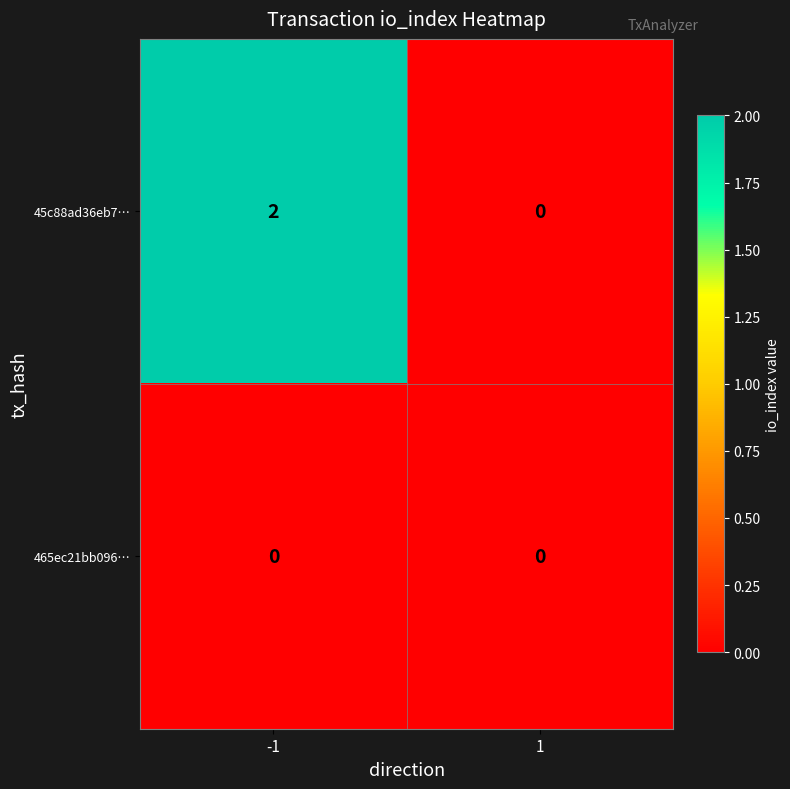

How many data points does each series have?

2